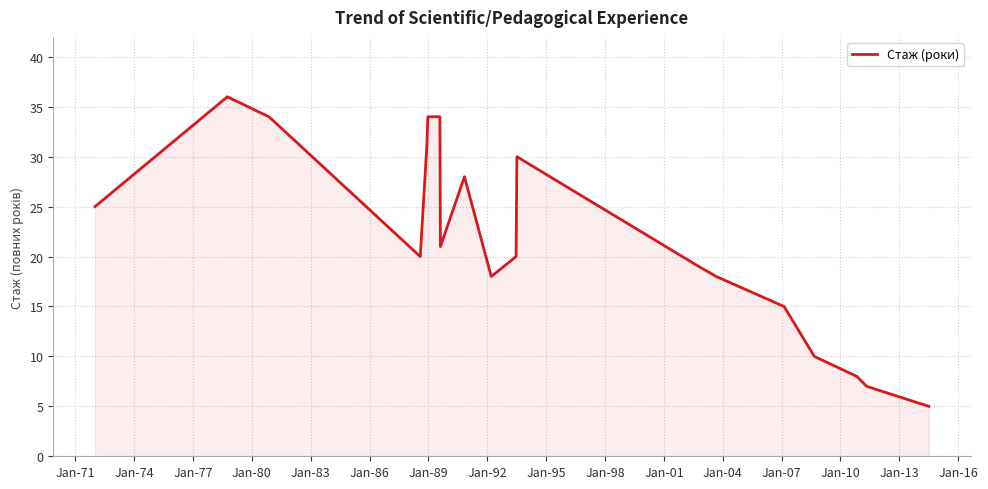

What is the greatest value displayed?

36